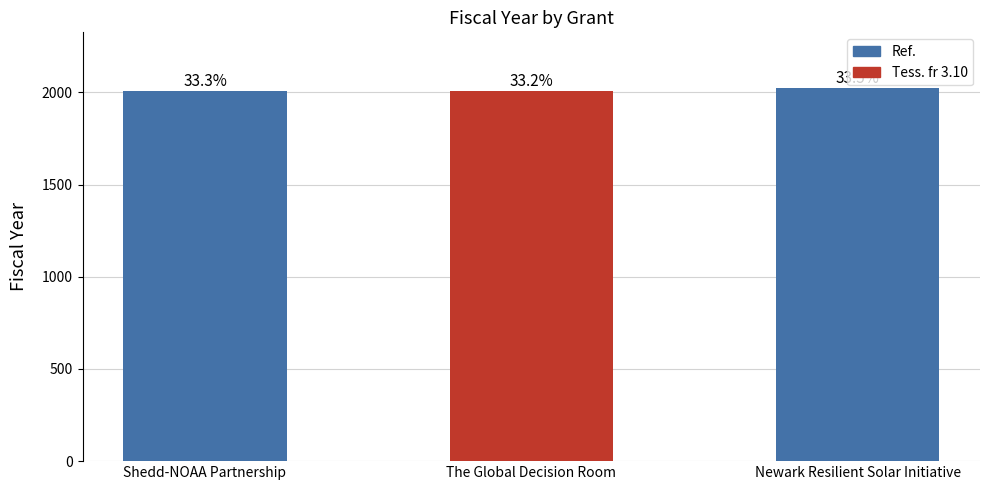

Which label corresponds to the largest value in the chart?

Newark Resilient Solar Initiative